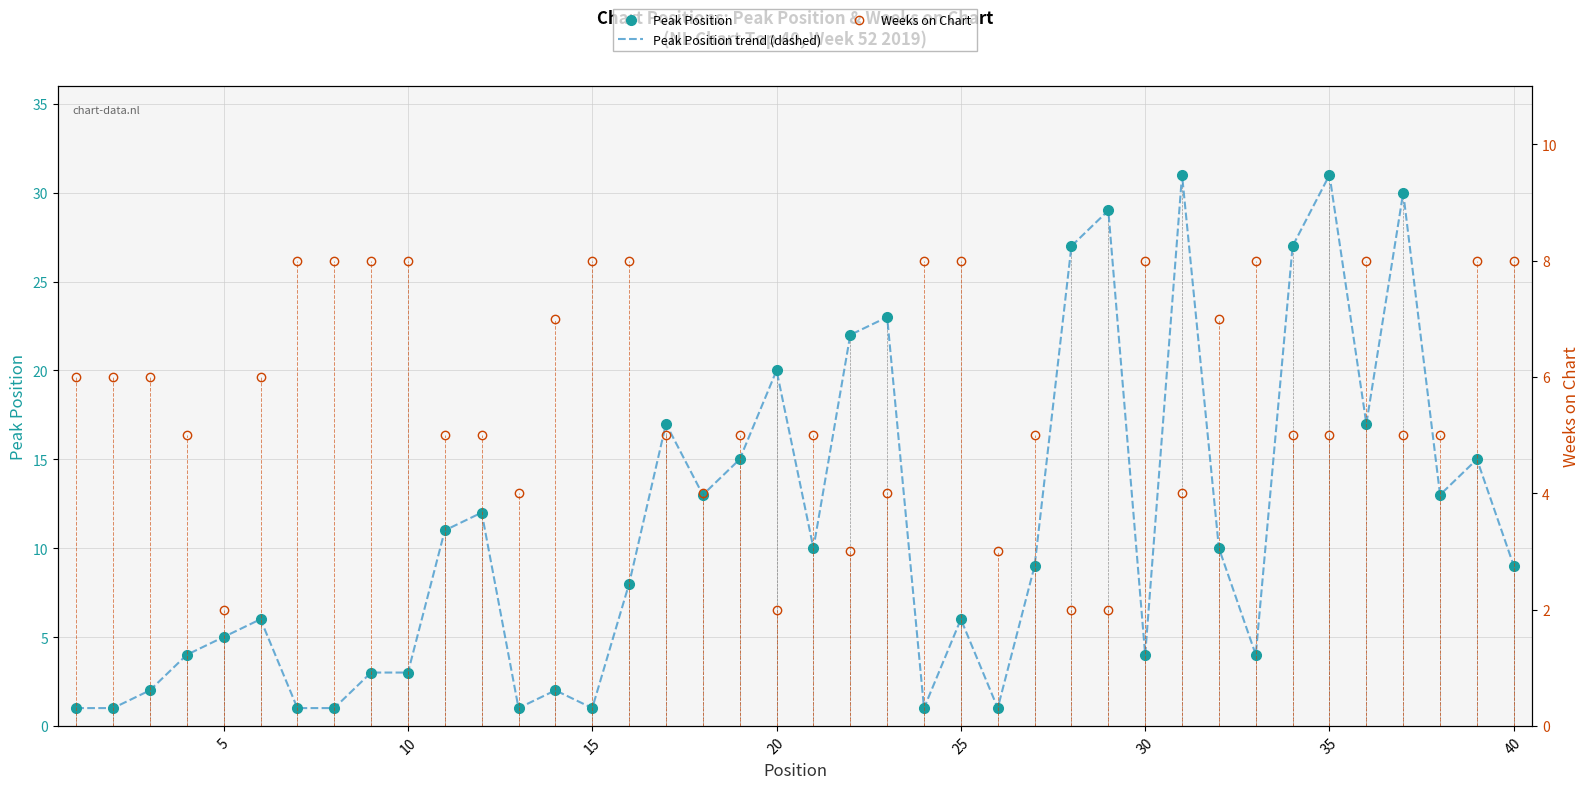

What is the value of the Peak Position trend (dashed) point at the 30th from the left?

4